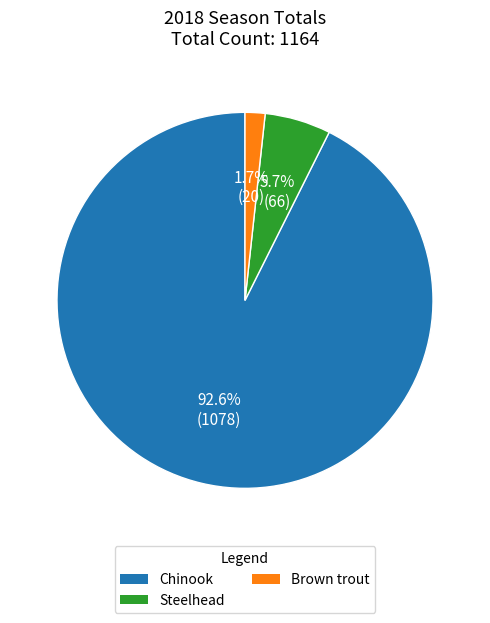

What percentage is NOT represented by Chinook?

7.4%